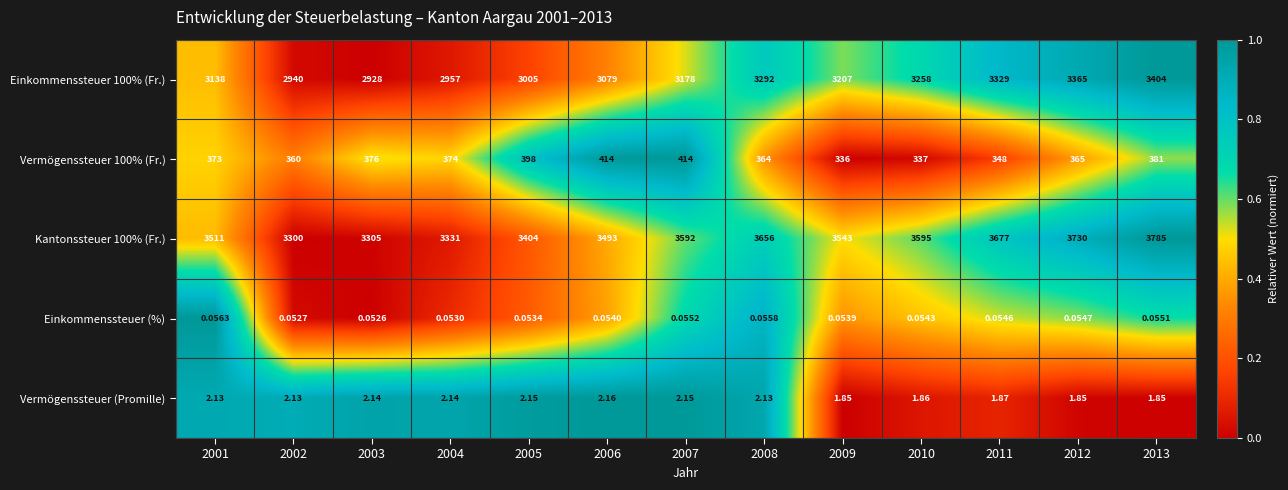

Is the value of Vermögenssteuer 100% (Fr.) at 2006 greater than the value of Einkommenssteuer 100% (Fr.) at 2006?

No